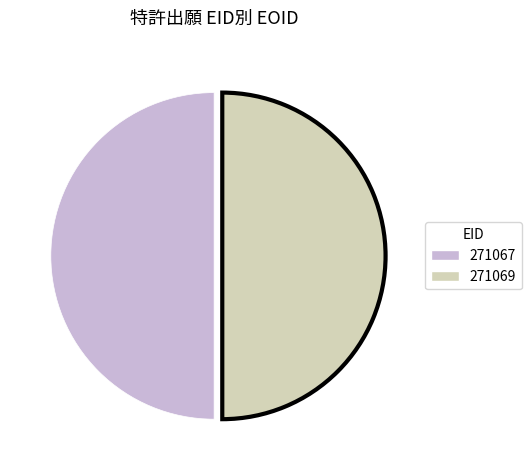

True or false: 271069 accounts for 56% of the total.

False